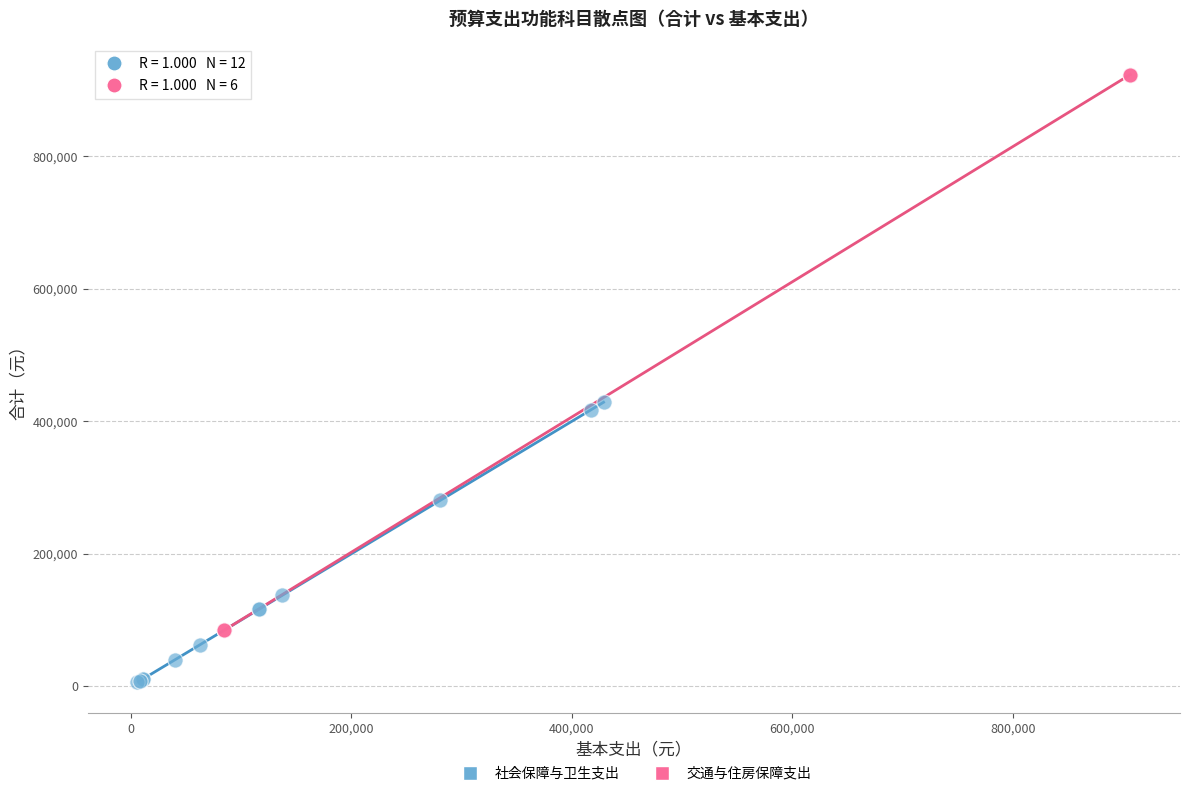

Which series has the widest spread of Y values?

交通与住房保障支出